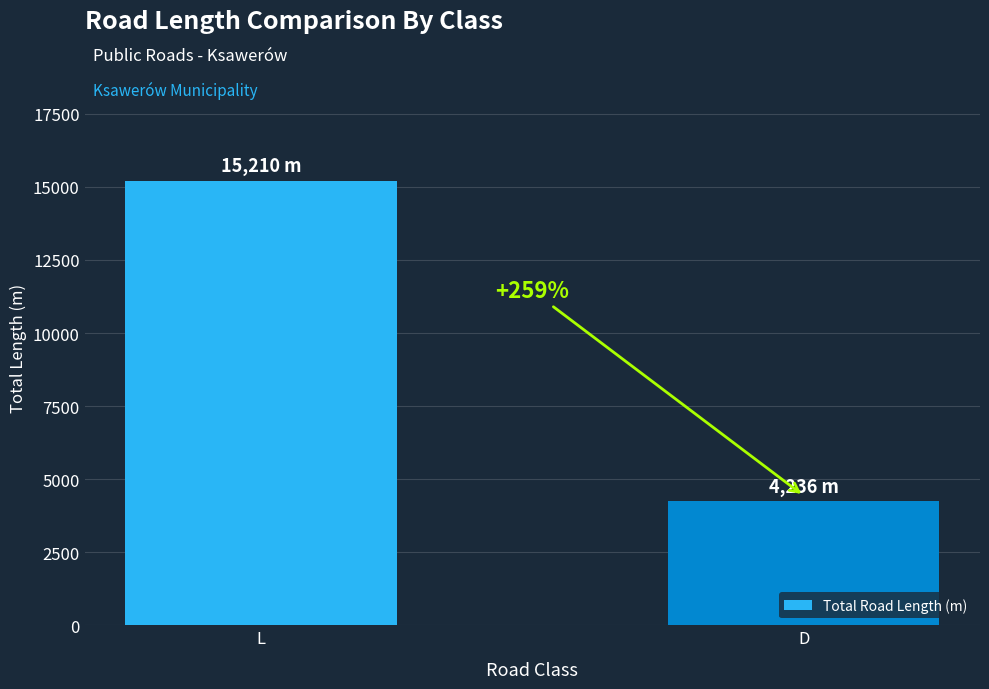

Between L and D, which is larger?

L